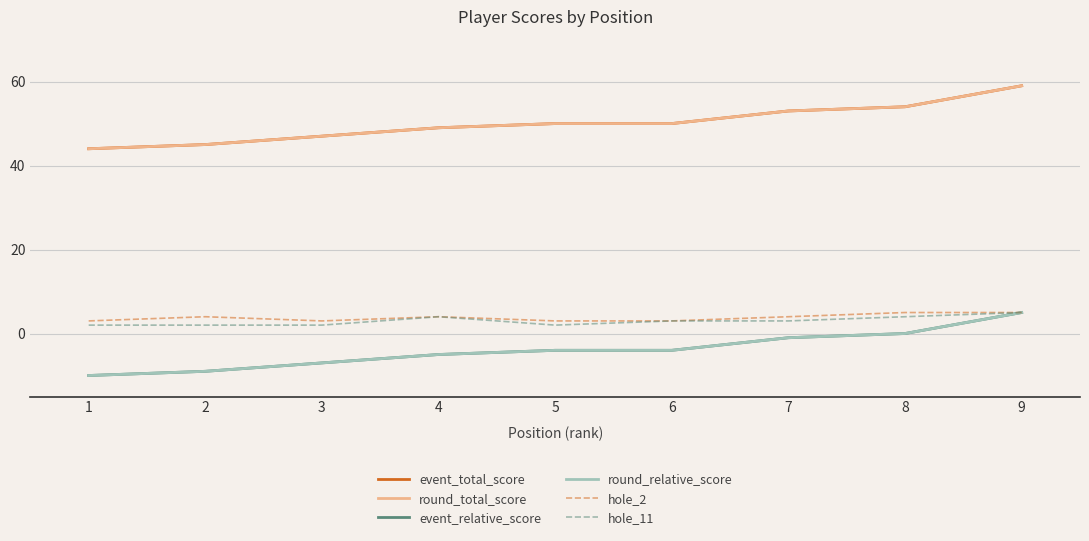

At 4, list the series in order from smallest to largest.

event_relative_score, round_relative_score, hole_2, hole_11, event_total_score, round_total_score